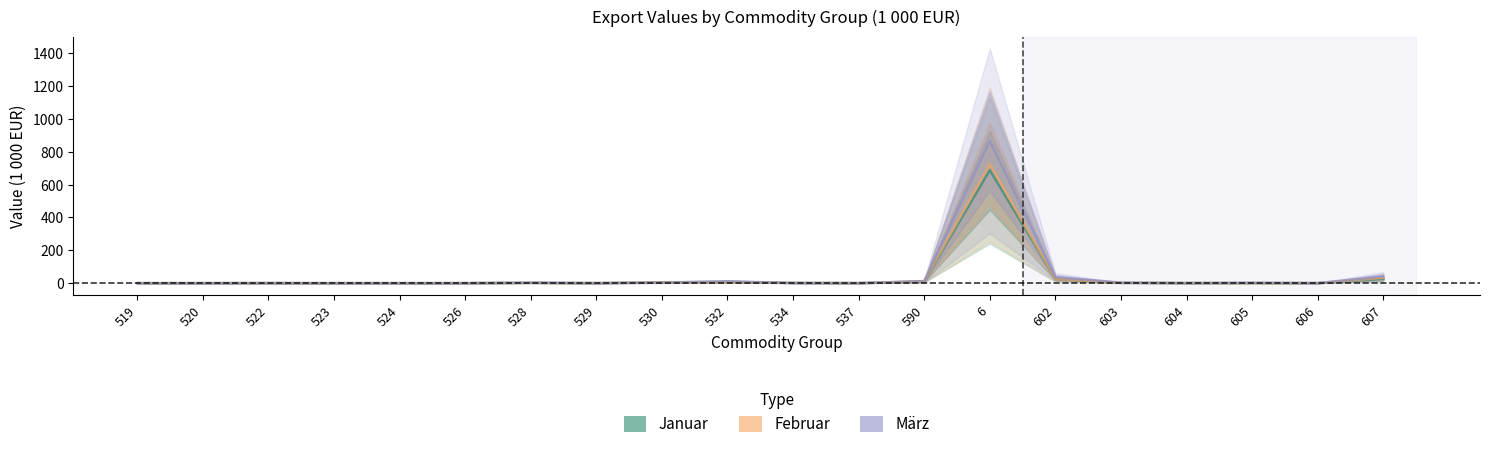

What is the label of the 8th point from the right?

590